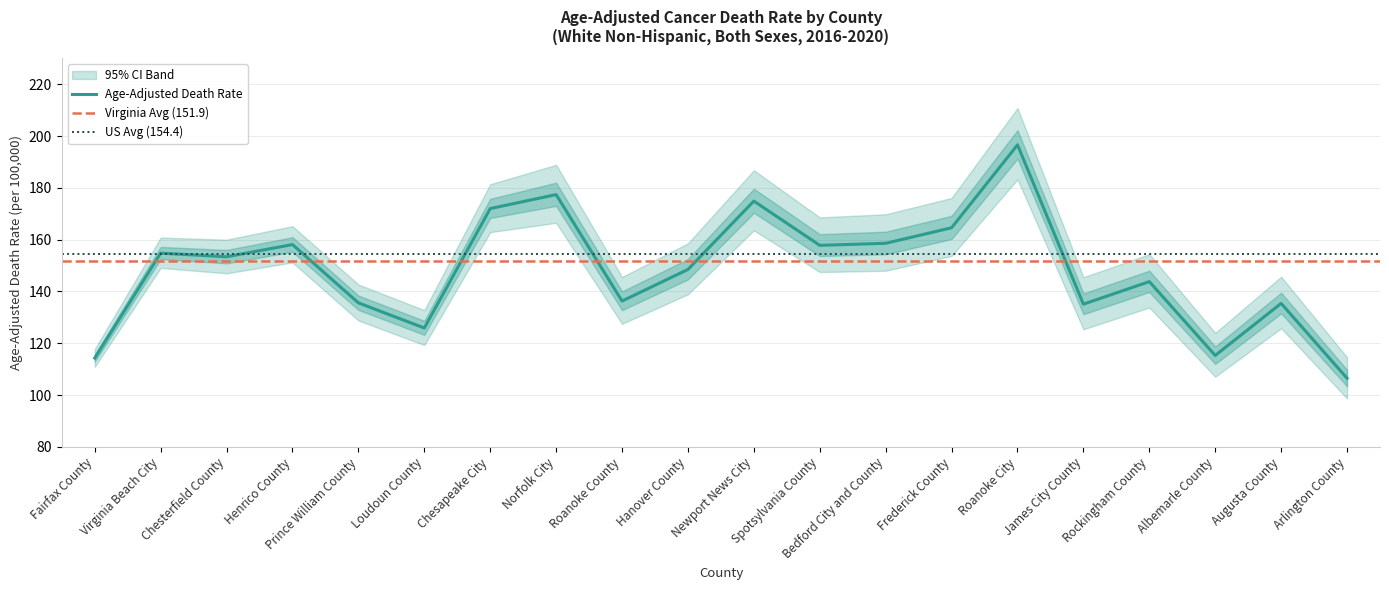

At which label is Age-Adjusted Death Rate closest to 151?

Chesterfield County